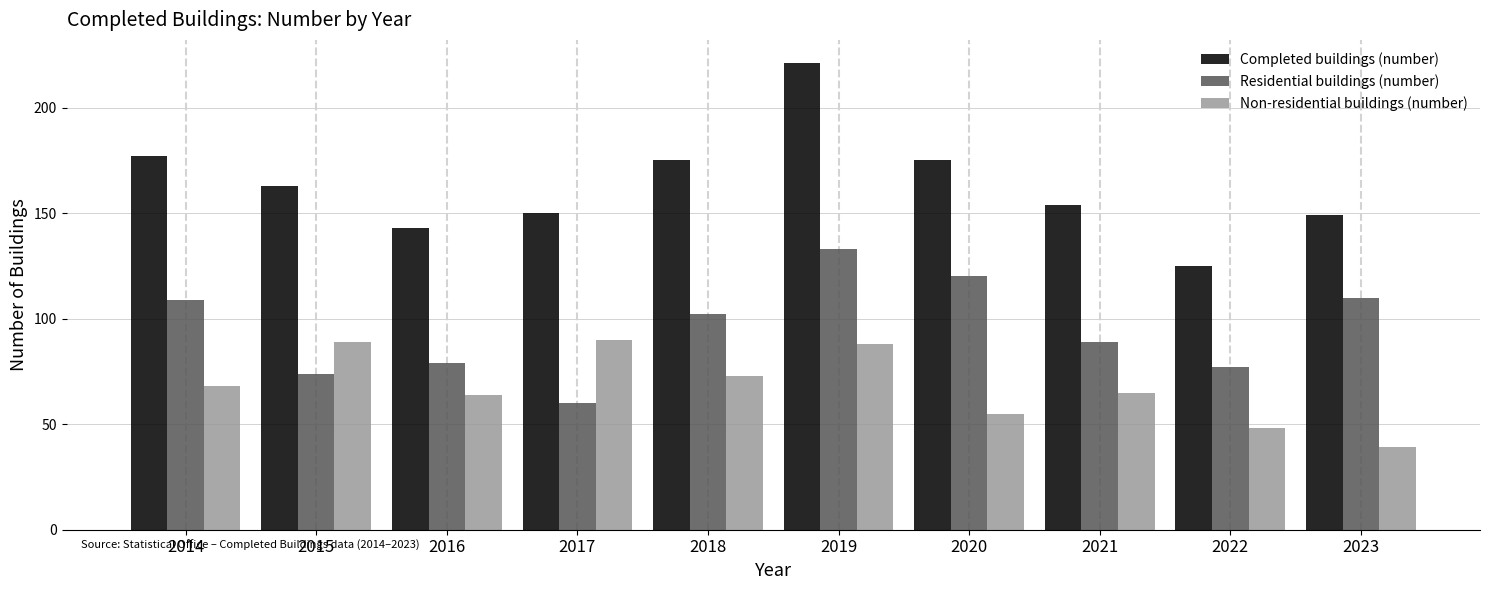

Reading left to right, list all the values displayed in this chart.

Completed buildings (number): 2014=177	2015=163	2016=143	2017=150	2018=175	2019=221	2020=175	2021=154	2022=125	2023=149
Residential buildings (number): 2014=109	2015=74	2016=79	2017=60	2018=102	2019=133	2020=120	2021=89	2022=77	2023=110
Non-residential buildings (number): 2014=68	2015=89	2016=64	2017=90	2018=73	2019=88	2020=55	2021=65	2022=48	2023=39